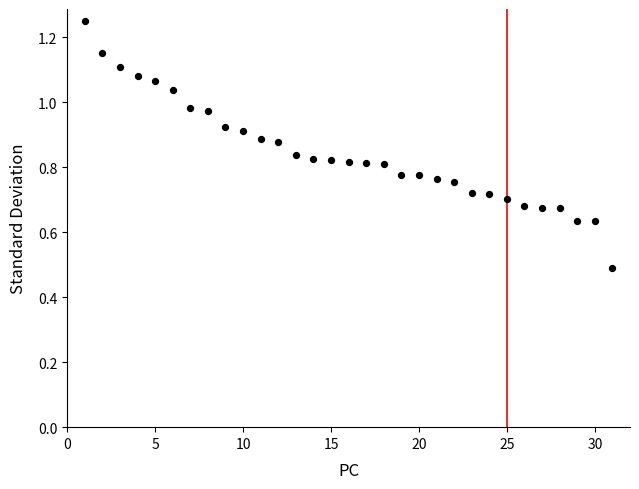

What Y value in the scatter plot is closest to 0?

0.5